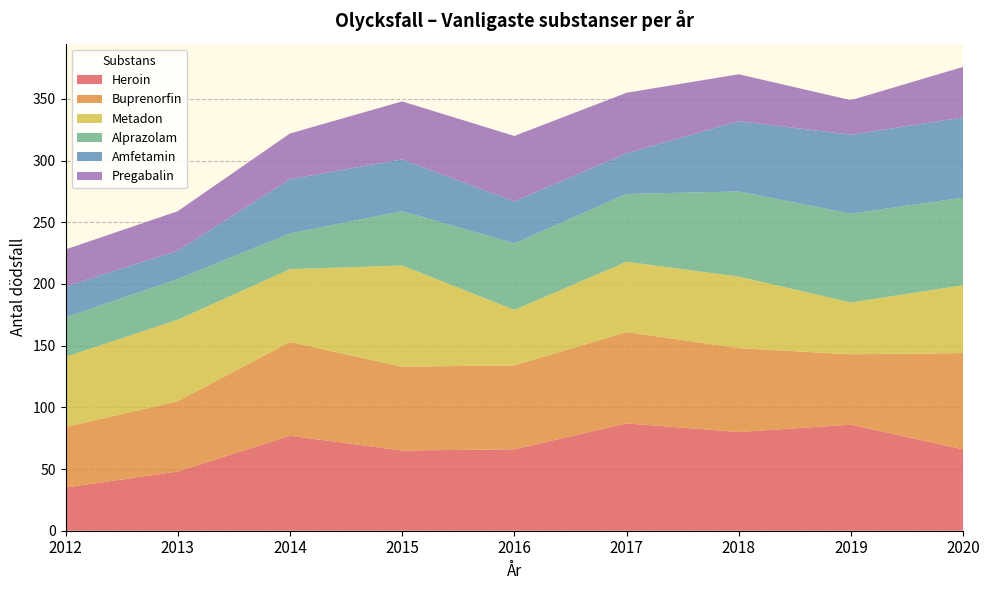

Which category has the lowest value in the Heroin series?

2012